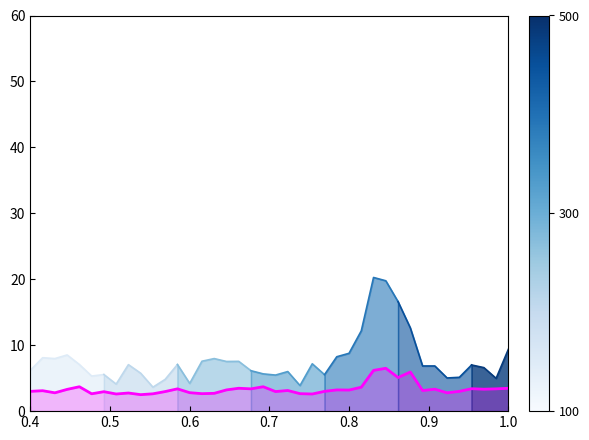

What is the label of the 39th point from the right?

0.5